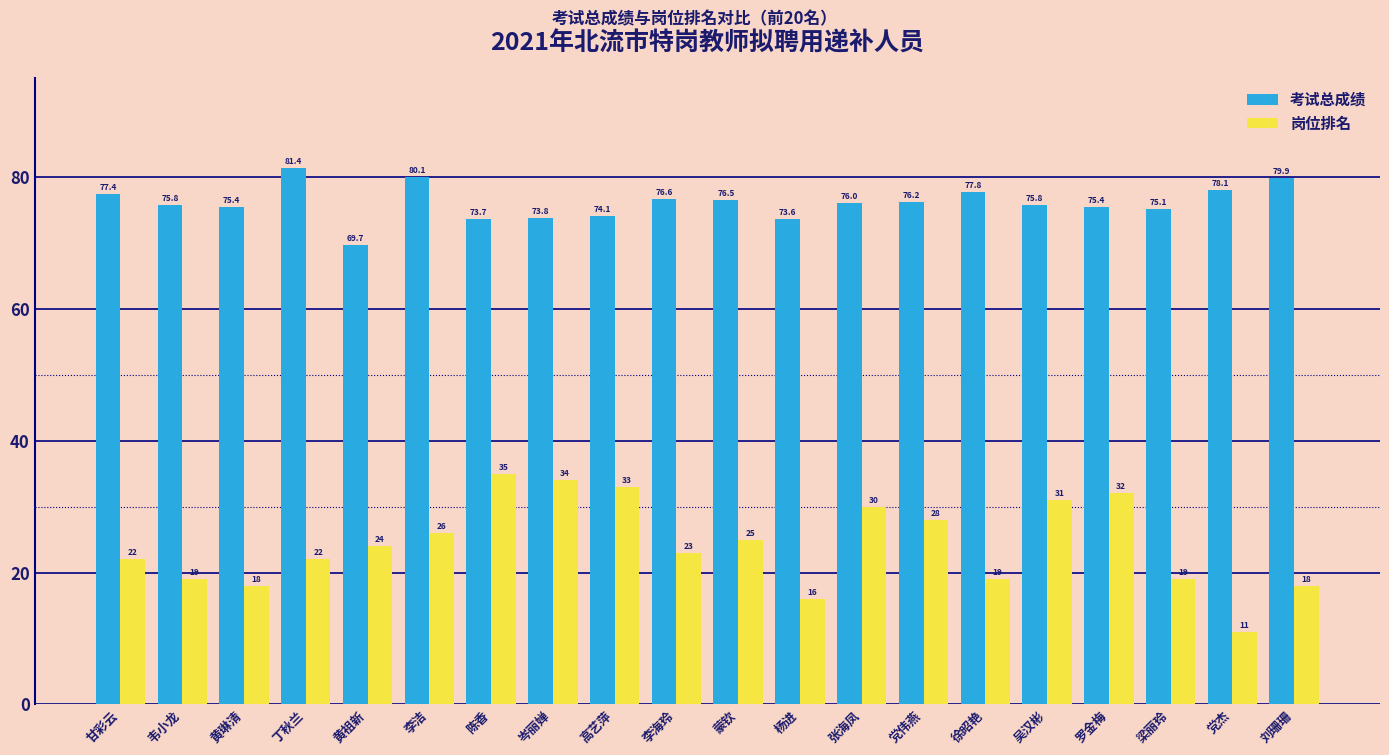

What is the label of the 3rd bar from the right?

梁丽玲